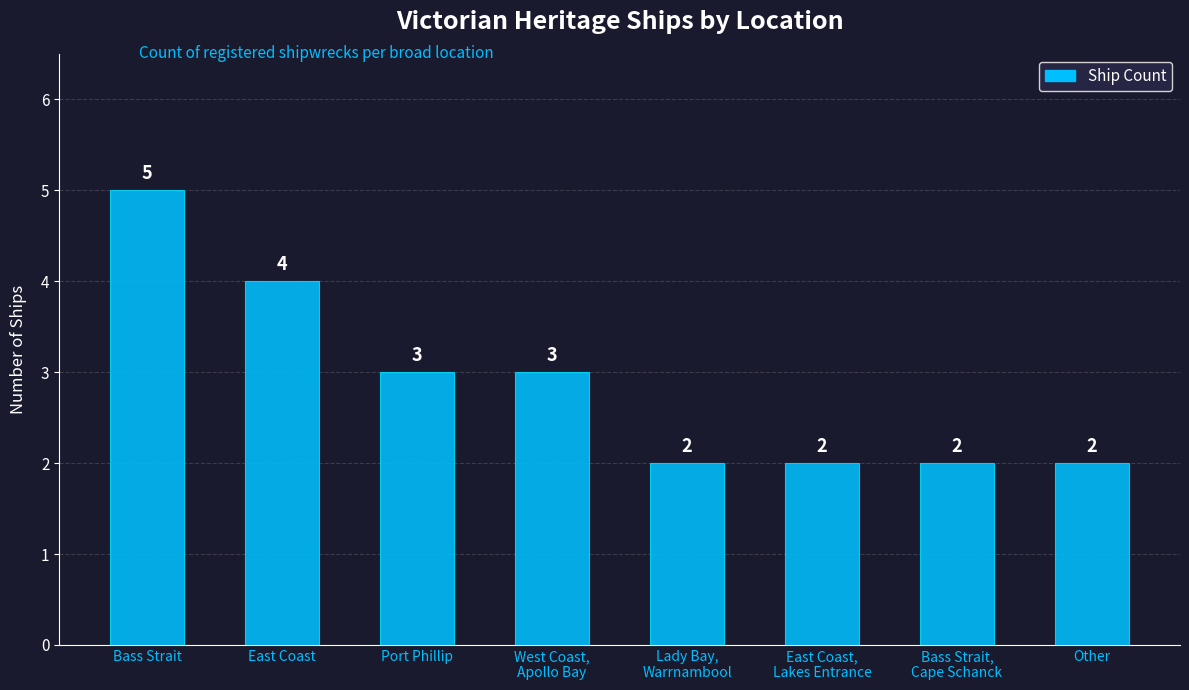

What is the difference between the second highest and second lowest values?

2